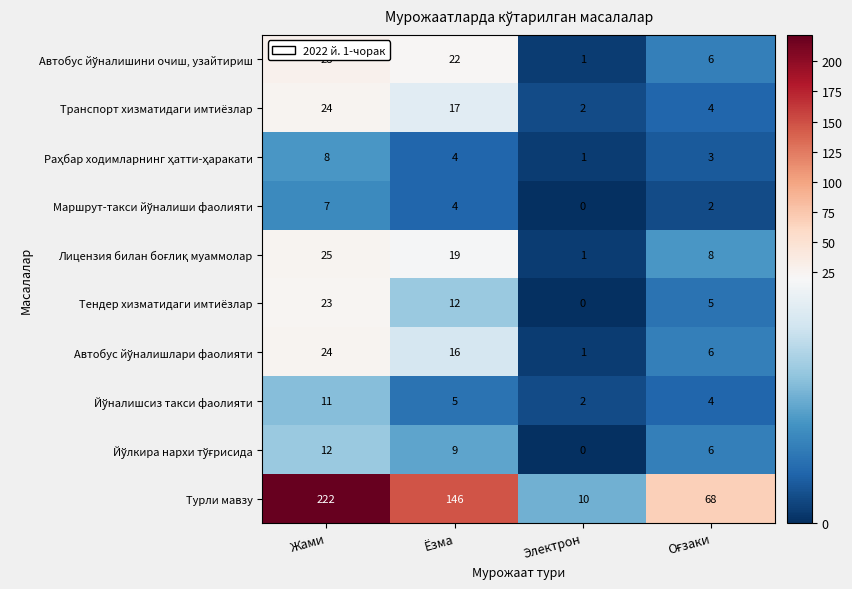

Is it true that Турли мавзу equals 17 at Электрон?

False